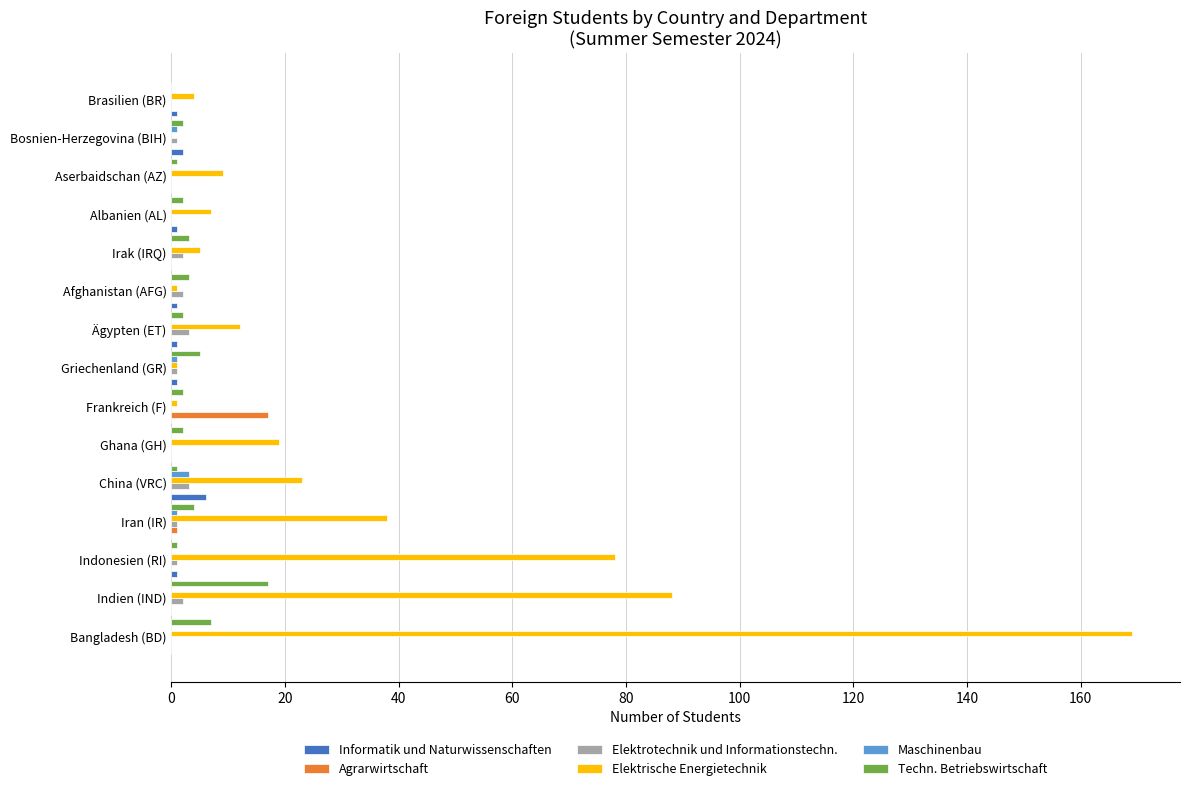

What is the sum of all Elektrotechnik und Informationstechn. values?

16